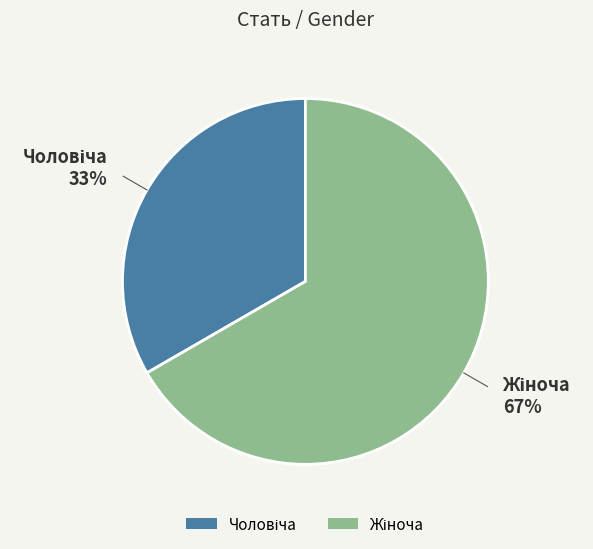

To the nearest percent, what is the average slice percentage?

50%